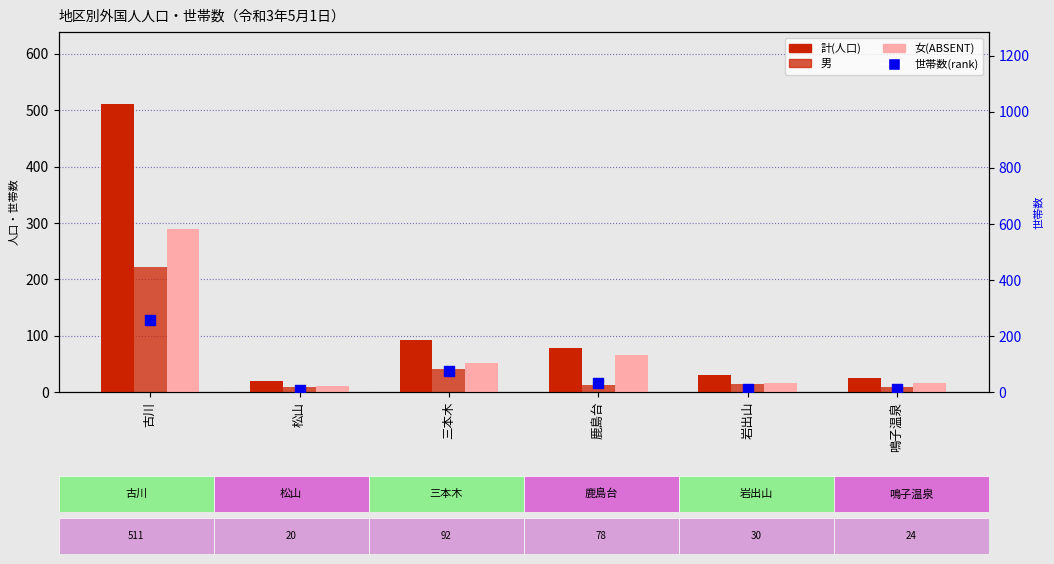

At which category is the sum across all series the highest?

古川